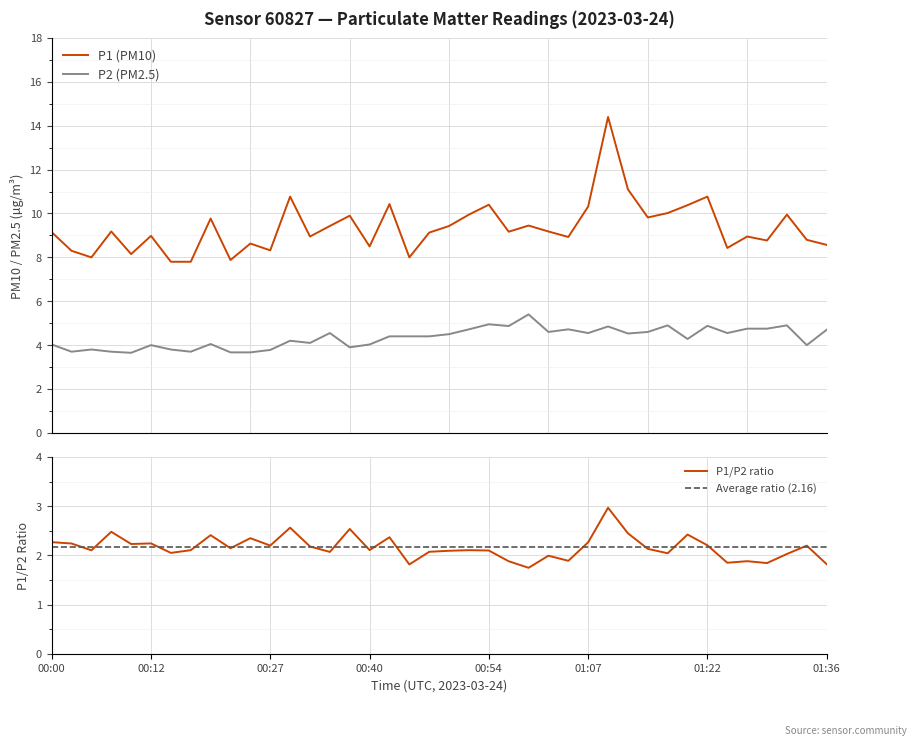

Reading left to right, transcribe all the data shown in this chart.

P1: 9.2	8.3	8.0	9.2	8.2	9.0	7.8	7.8	9.8	7.9	8.6	8.3	10.8	8.9	9.4	9.9	8.5	10.4	8.0	9.1	9.4	9.9	10.4	9.2	9.4	9.2	8.9	10.3	14.4	11.1	9.8	10.0	10.4	10.8	8.4	8.9	8.8	9.9	8.8	8.6
P2: 4.0	3.7	3.8	3.7	3.6	4.0	3.8	3.7	4.0	3.7	3.7	3.8	4.2	4.1	4.5	3.9	4.0	4.4	4.4	4.4	4.5	4.7	5.0	4.9	5.4	4.6	4.7	4.5	4.8	4.5	4.6	4.9	4.3	4.9	4.5	4.8	4.8	4.9	4.0	4.7